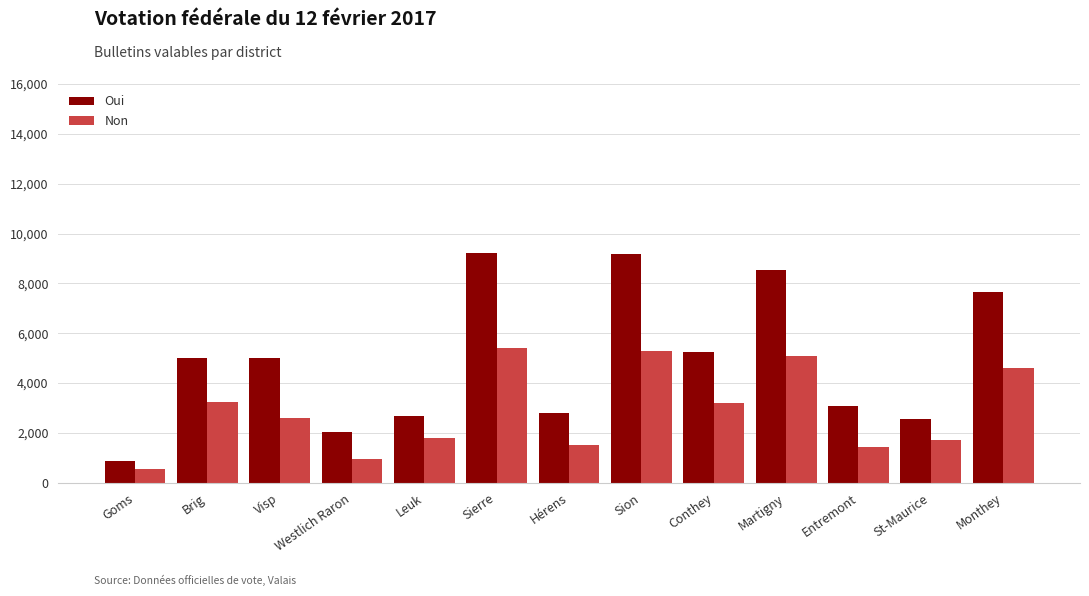

Which series has the widest spread of values?

Oui